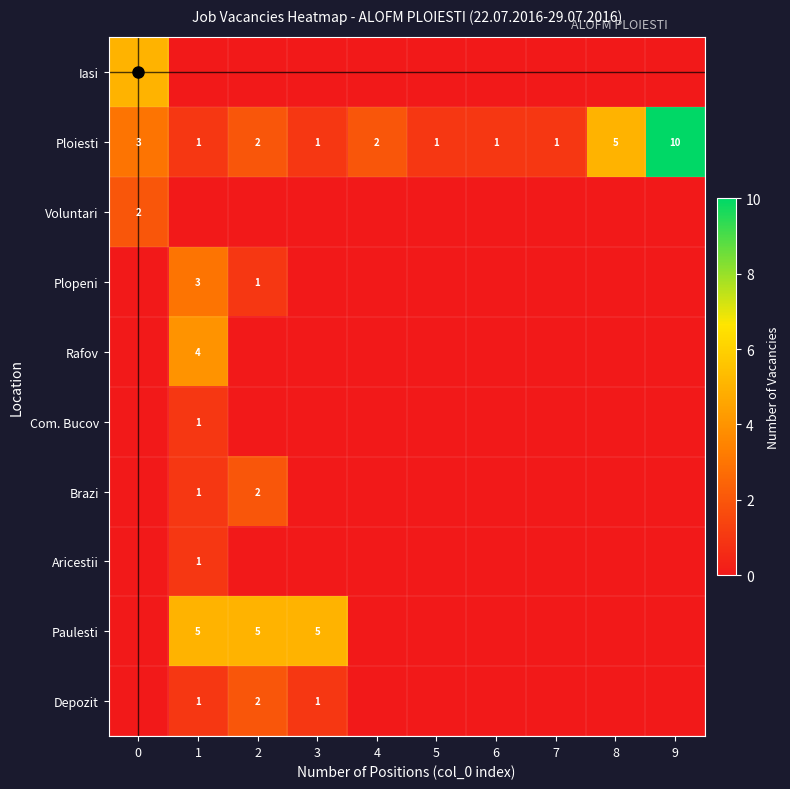

What is the spread (max minus min) of values at 0?

5